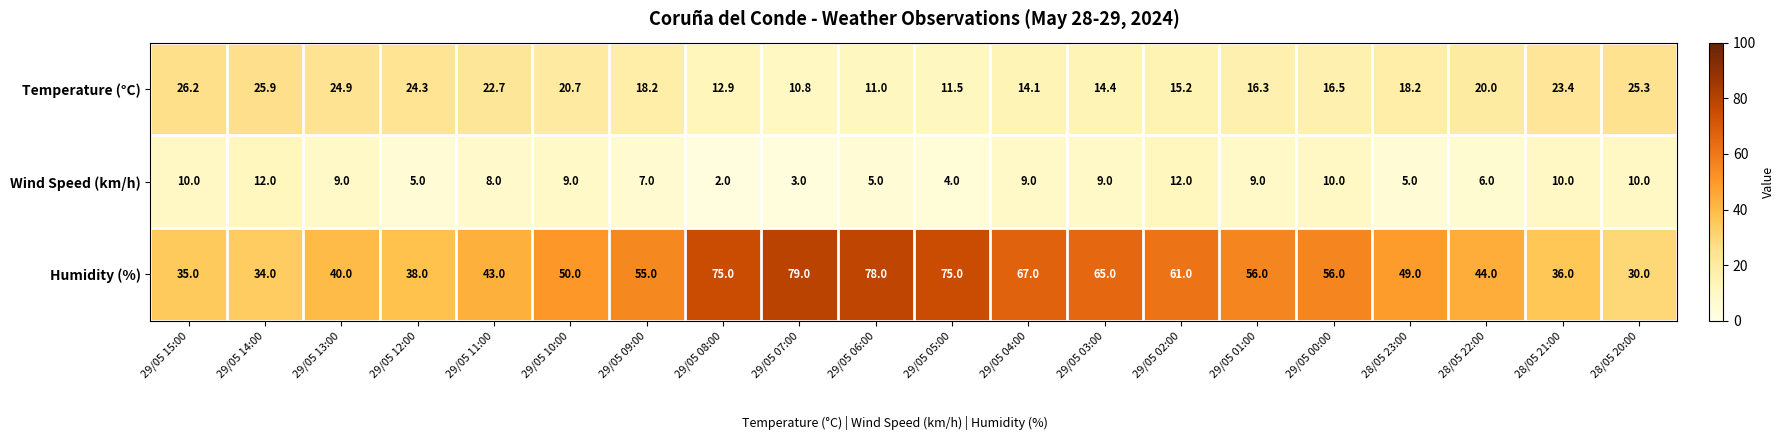

At which label is Wind Speed (km/h) closest to 7?

29/05 09:00